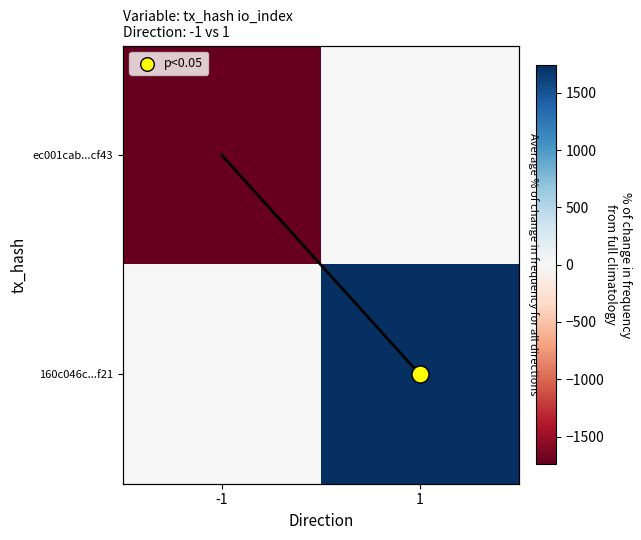

Rank the series at 1 from lowest to highest value.

ec001cab...cf43, 160c046c...f21